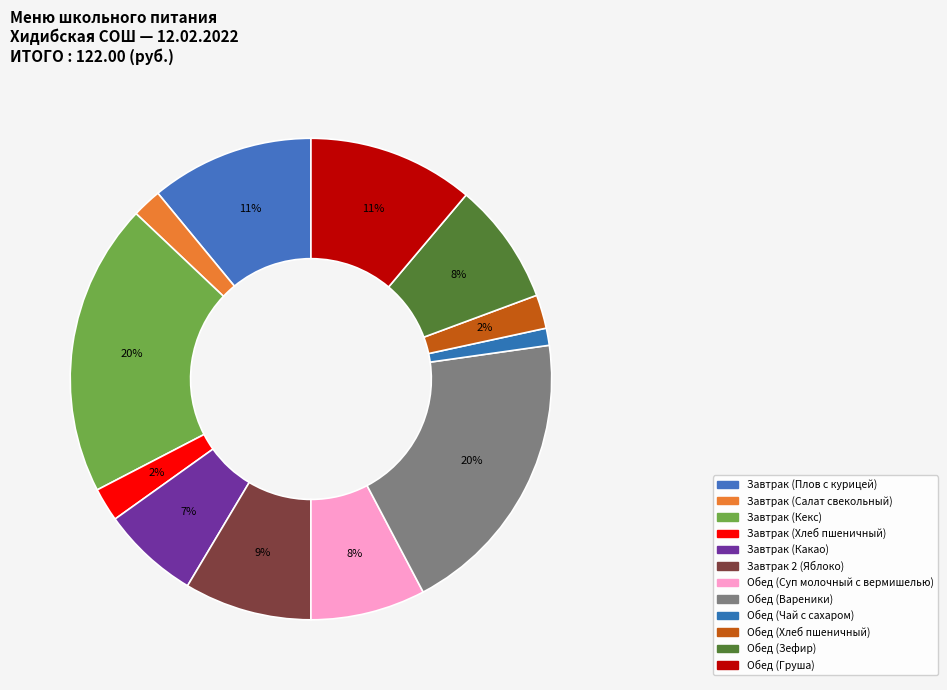

Is Завтрак (Какао) the majority of the pie?

No